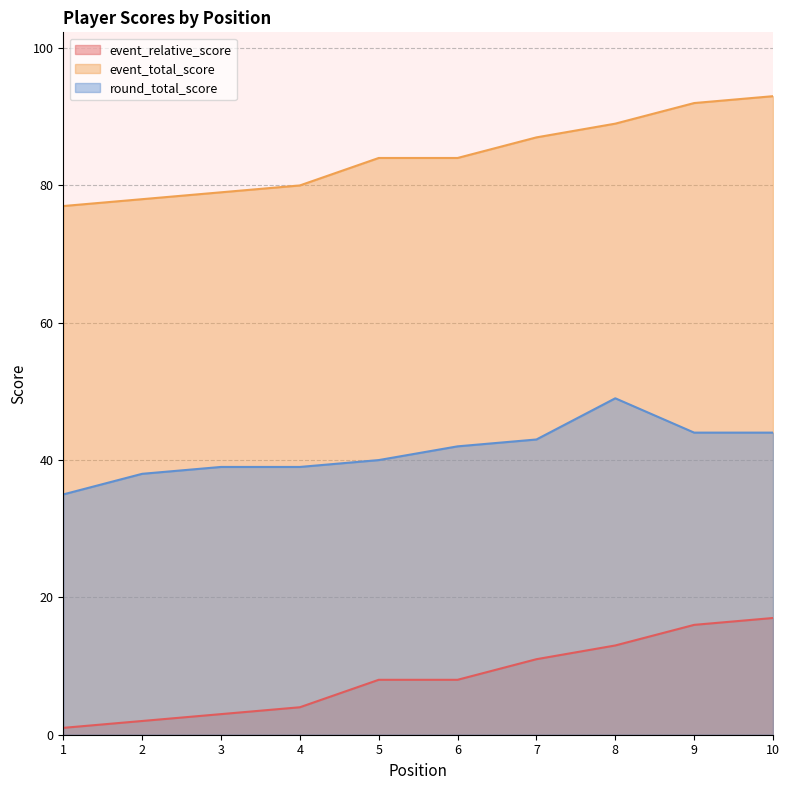

Where is round_total_score nearest to the value 42?

6